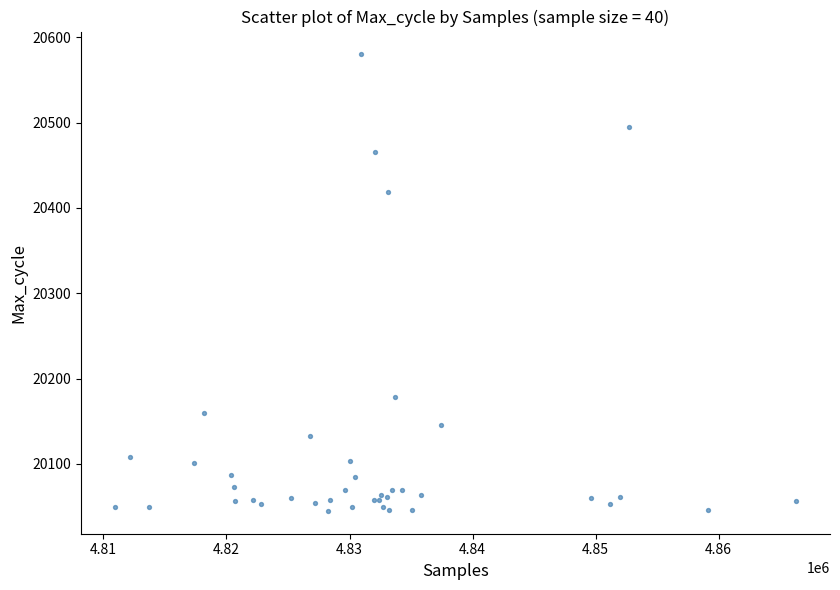

What Y value in the scatter plot is closest to 20312?

20419